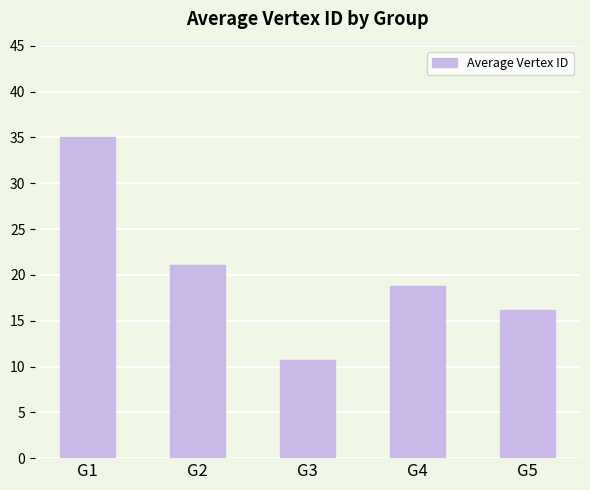

Reading left to right, what are all the values shown in this chart?

G1=35.1	G2=21.1	G3=10.8	G4=18.8	G5=16.2